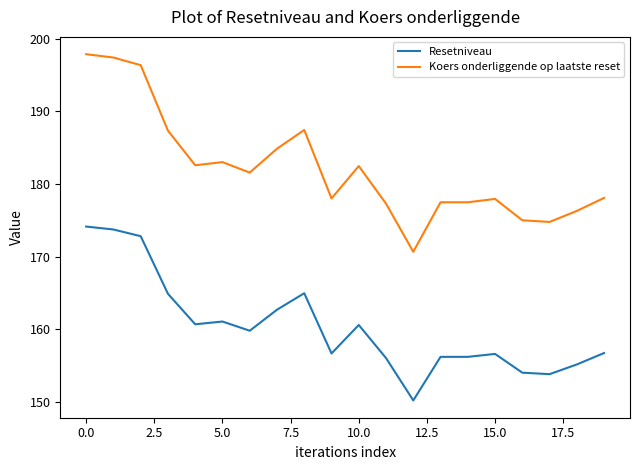

List the series in order of their overall mean, highest first.

Koers onderliggende op laatste reset, Resetniveau